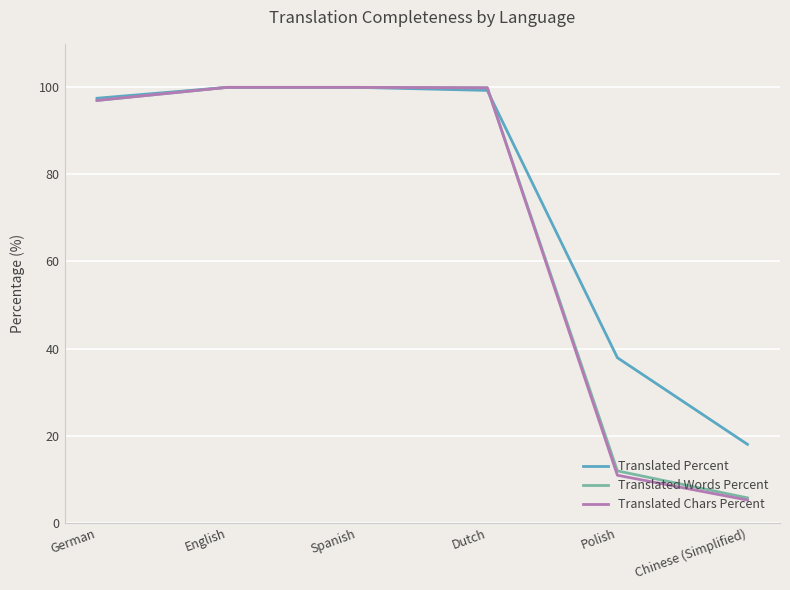

Read the Translated Words Percent value at Dutch.

99.9